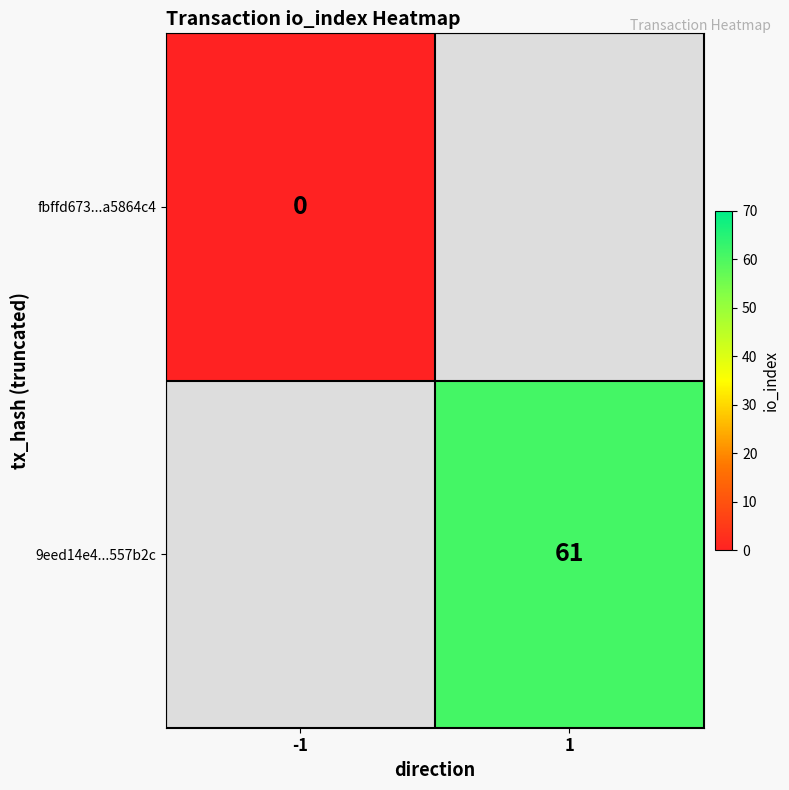

True or false: 9eed14e4...557b2c has a value of 93.2 at 1.

False